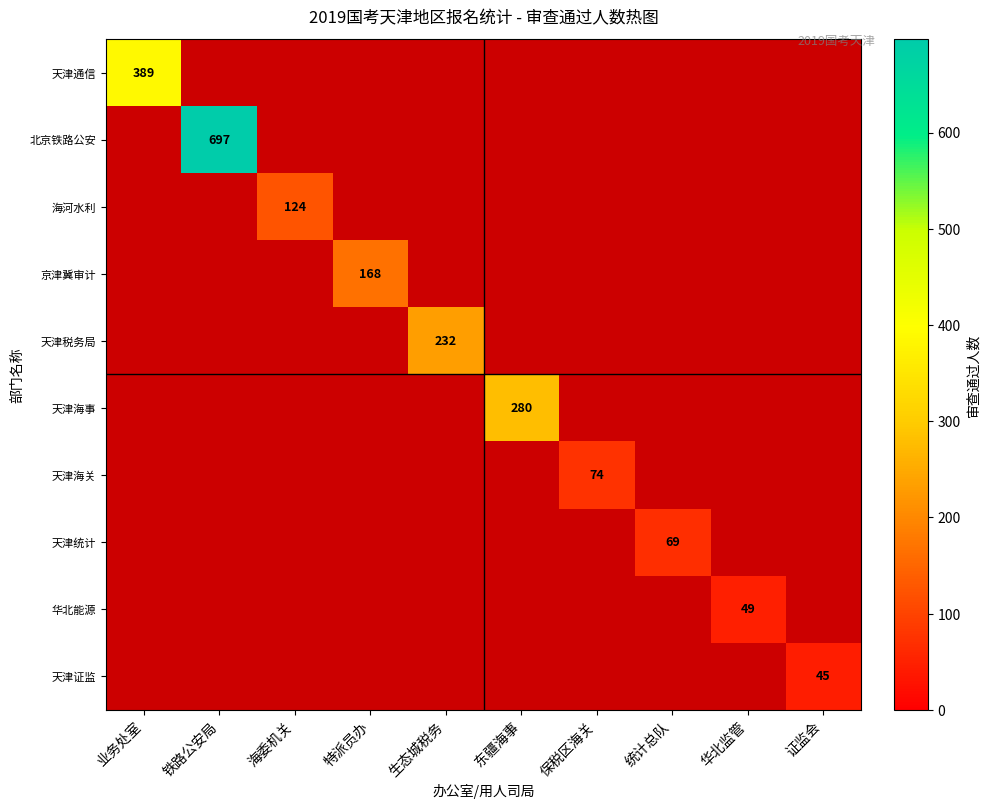

True or false: 天津统计 has a value of 69 at 统计总队.

True